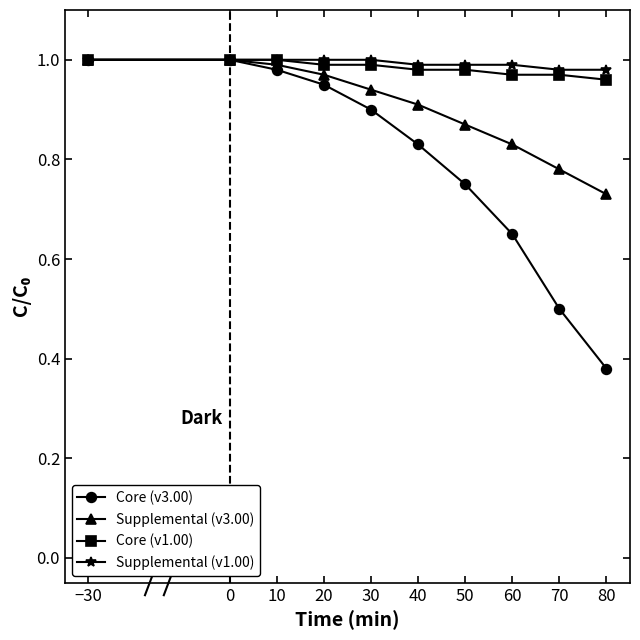

What is the label of the 7th point from the right?

20